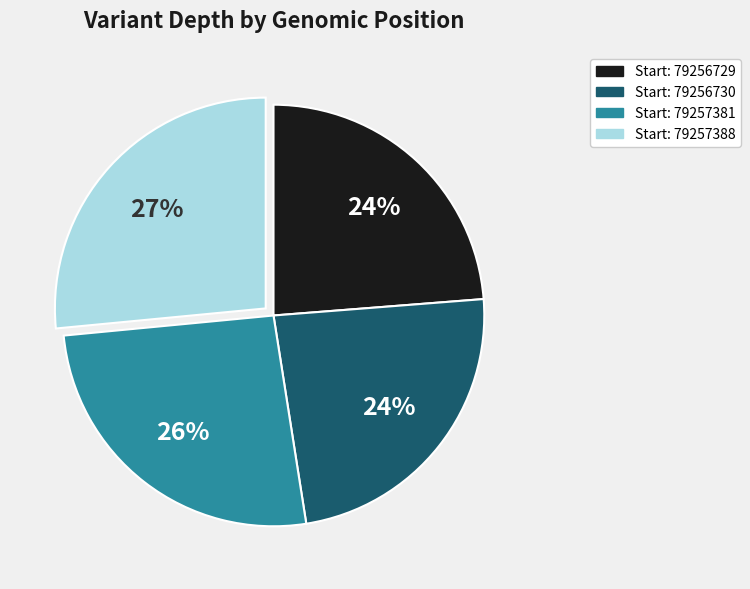

Is there a majority slice in this chart?

No